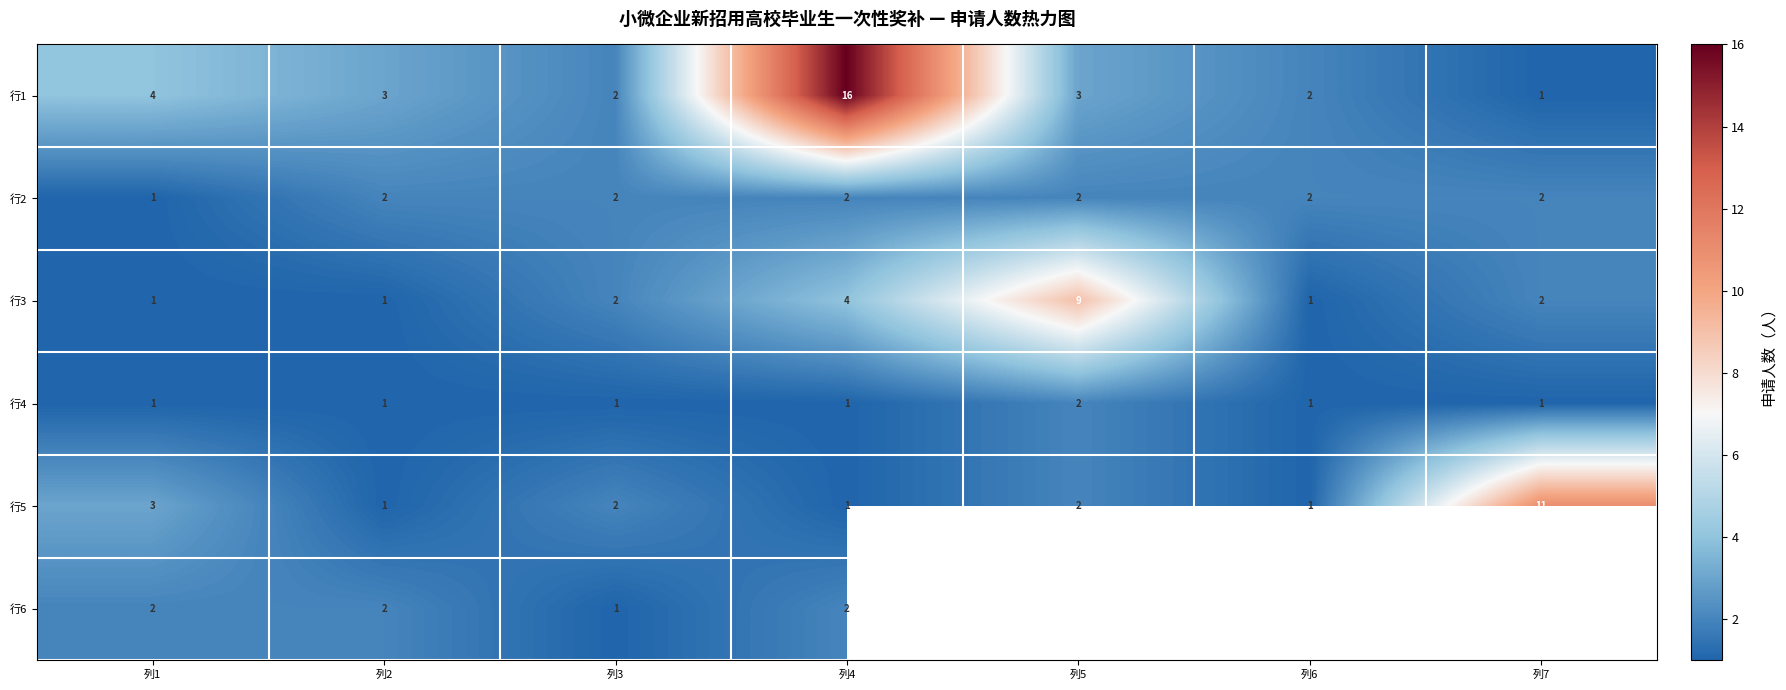

What is the sum of the 行1 values at 列6 and 列2?

5